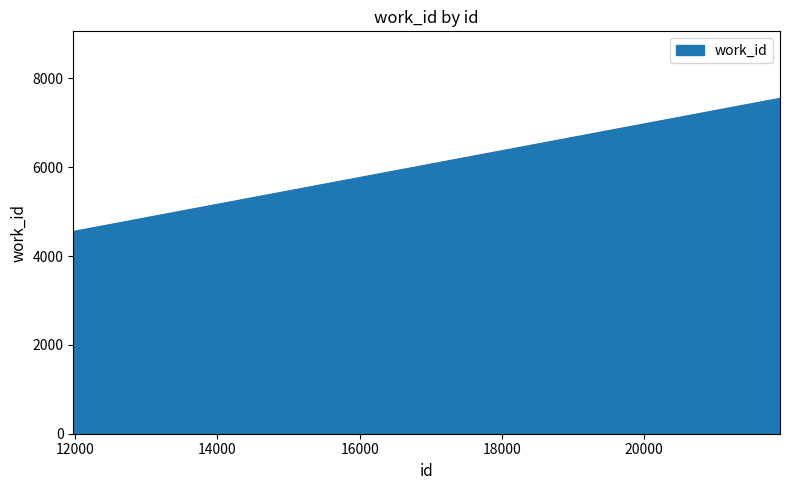

How many distinct data groups are displayed?

1